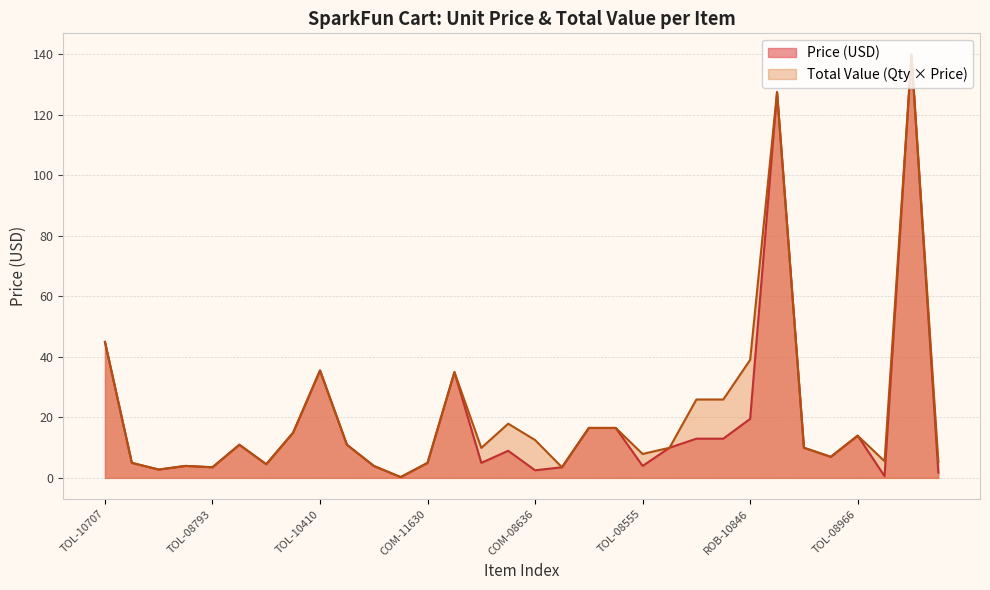

True or false: Total Value has a value of 2.5 at COM-08636.

True